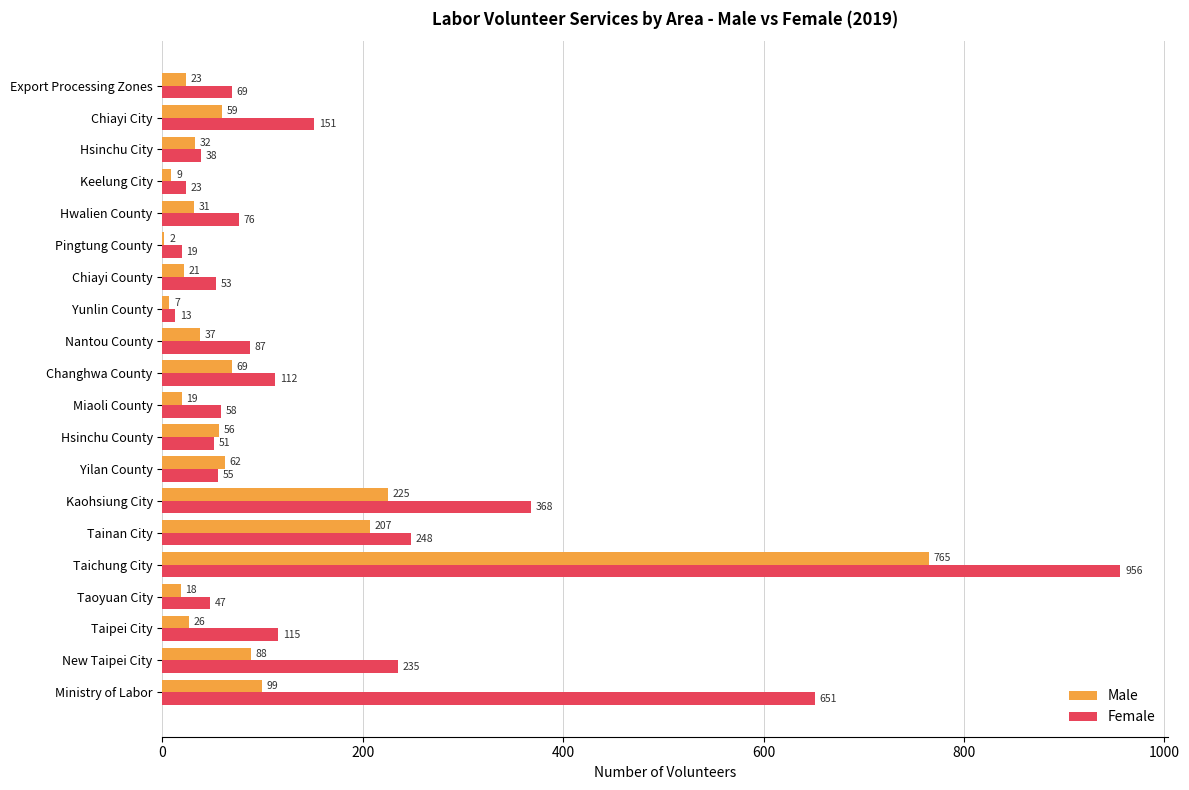

What is the sum of all Female values?

3425